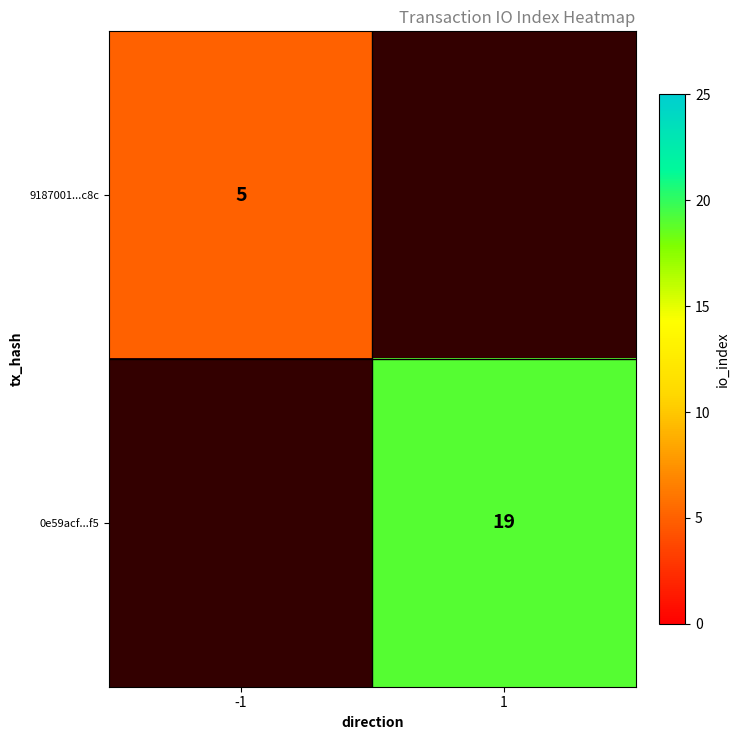

At how many categories does at least one series exceed 13?

1